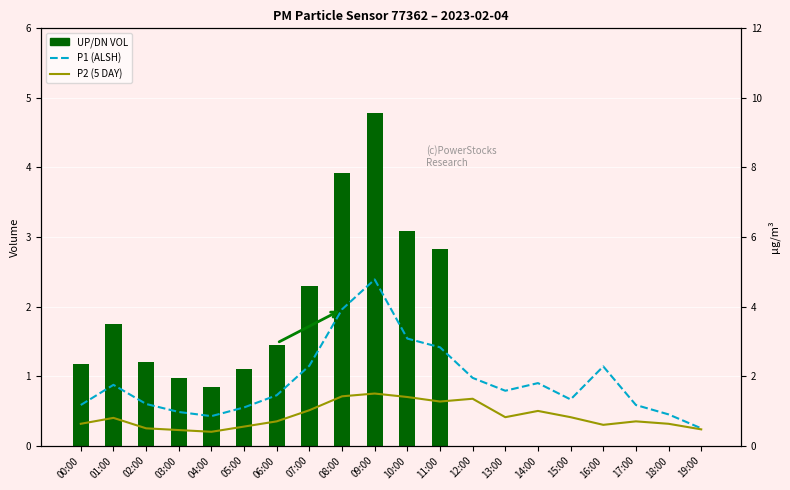

What is the sum of the P1 (ALSH) values at 01:00 and 19:00?

2.2